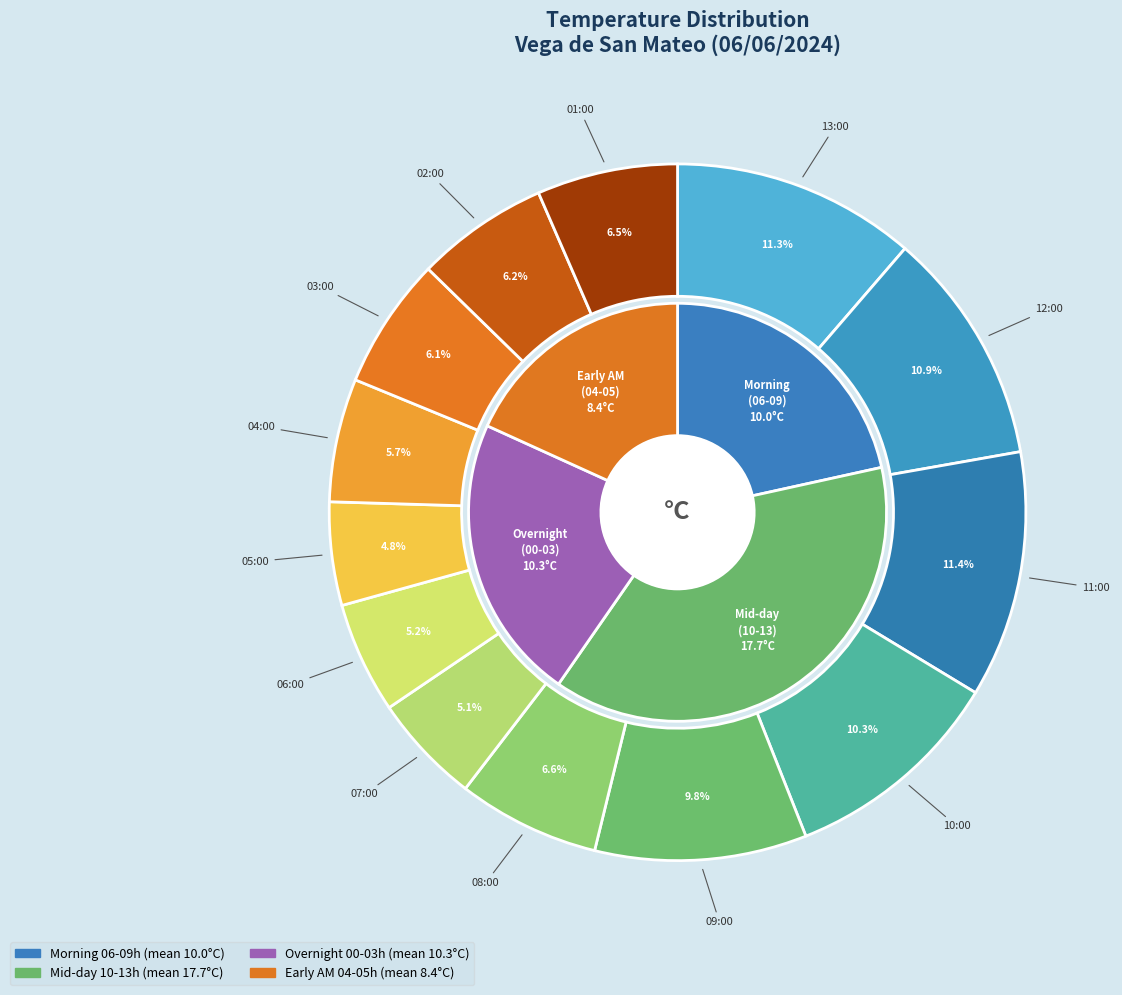

Rank the categories by value from highest to lowest.

11:00, 13:00, 12:00, 10:00, 09:00, 08:00, 01:00, 02:00, 03:00, 04:00, 06:00, 07:00, 05:00